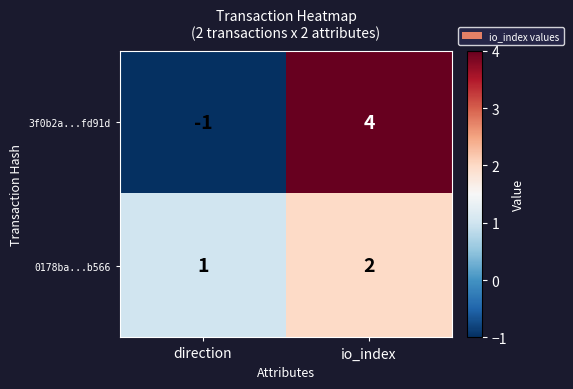

At which label does 0178ba...b566 reach its minimum?

direction